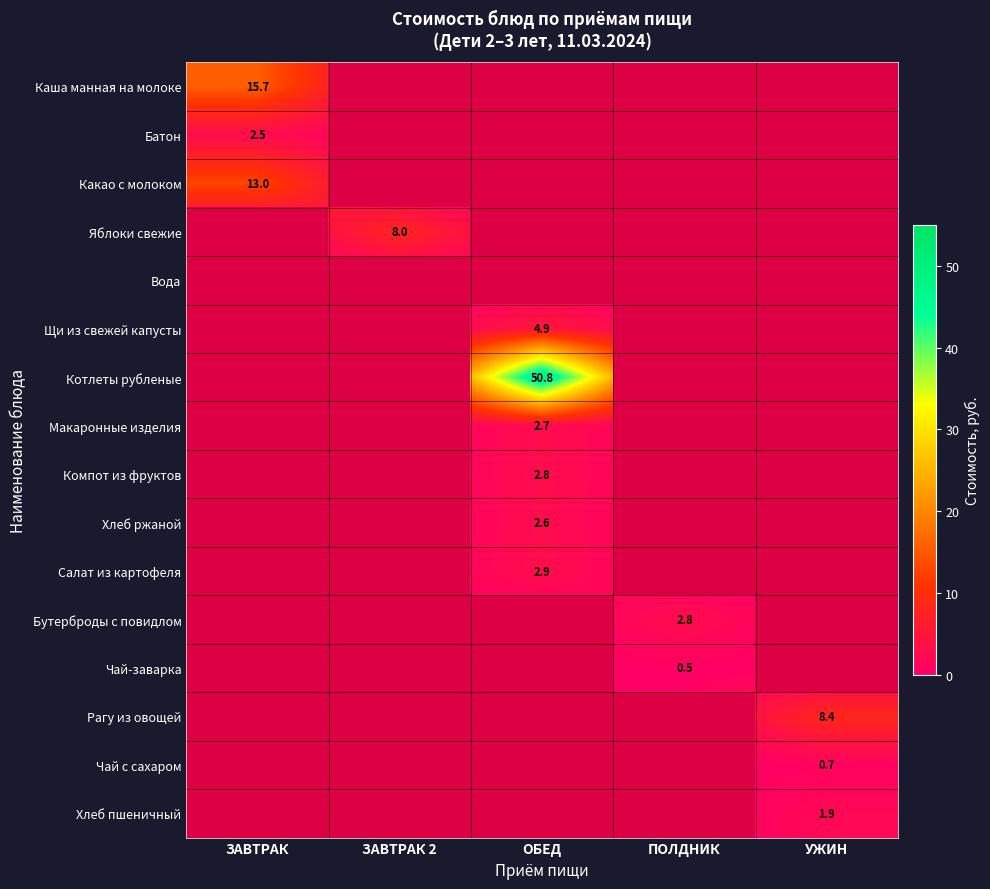

What is the sum of the Бутерброды с повидлом values at 3 and 0?

2.8